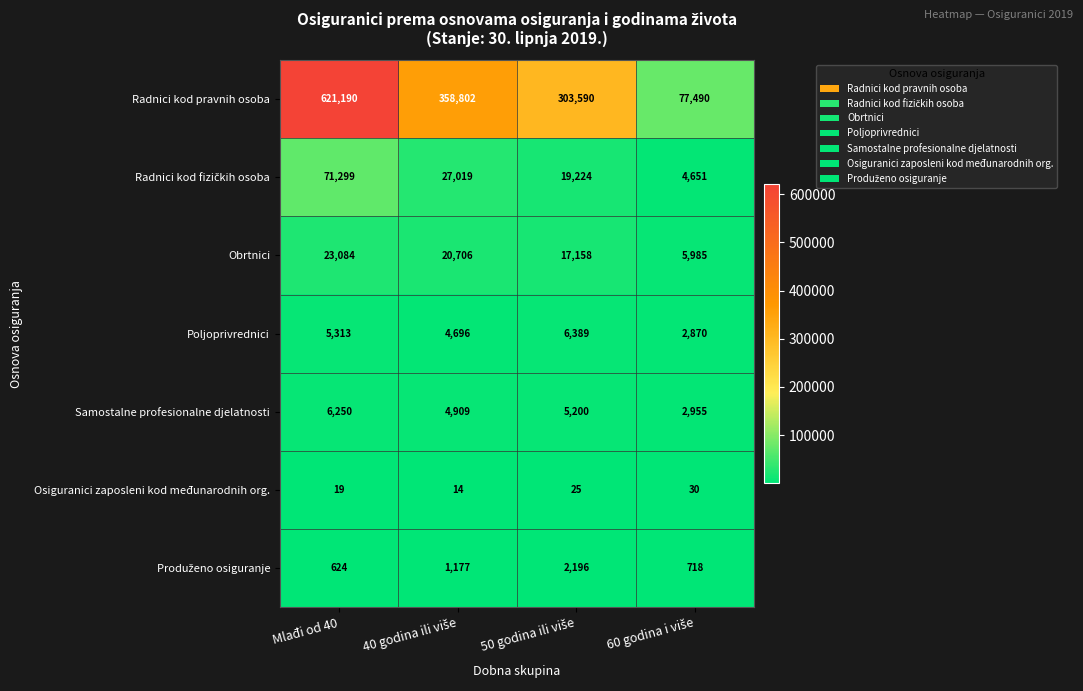

Count the number of data series in this chart.

7